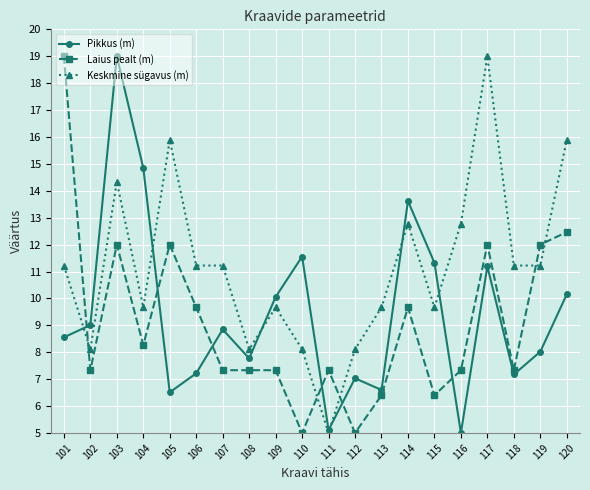

Rank the series at 117 from highest to lowest value.

Keskmine sügavus (m), Laius pealt (m), Pikkus (m)